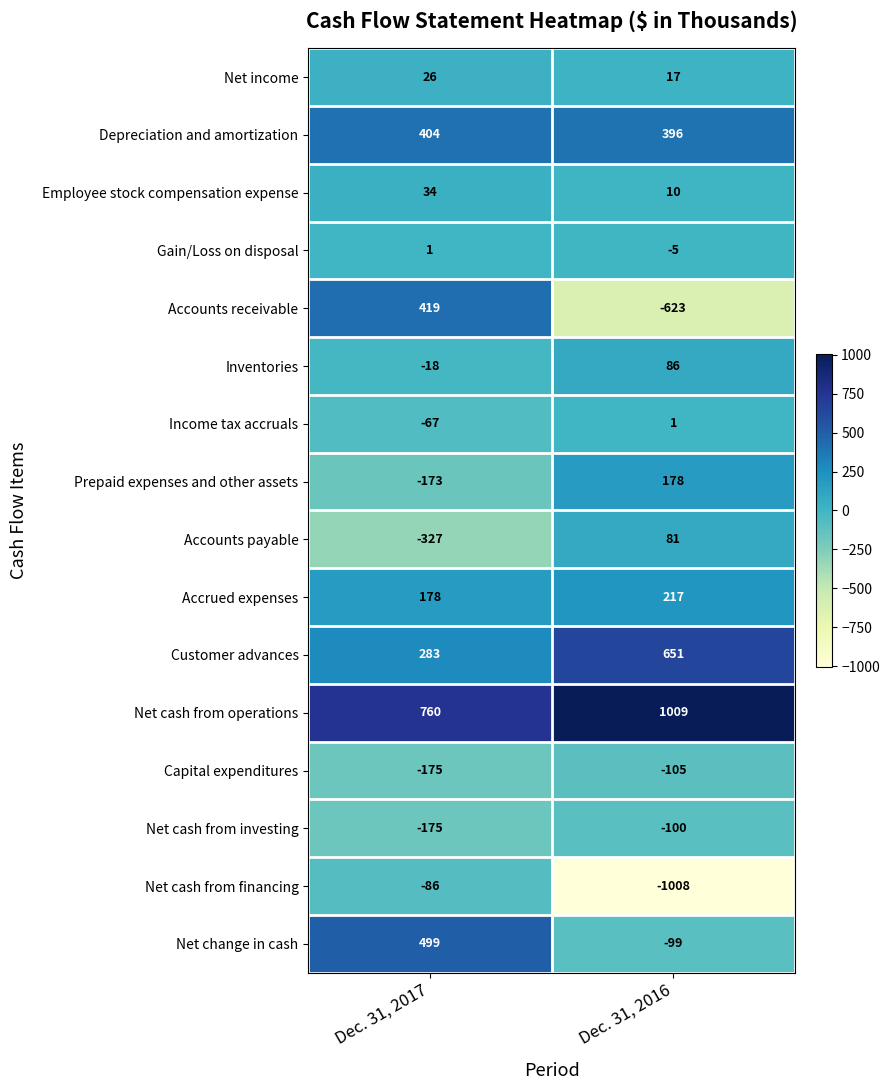

Count the number of data series in this chart.

16